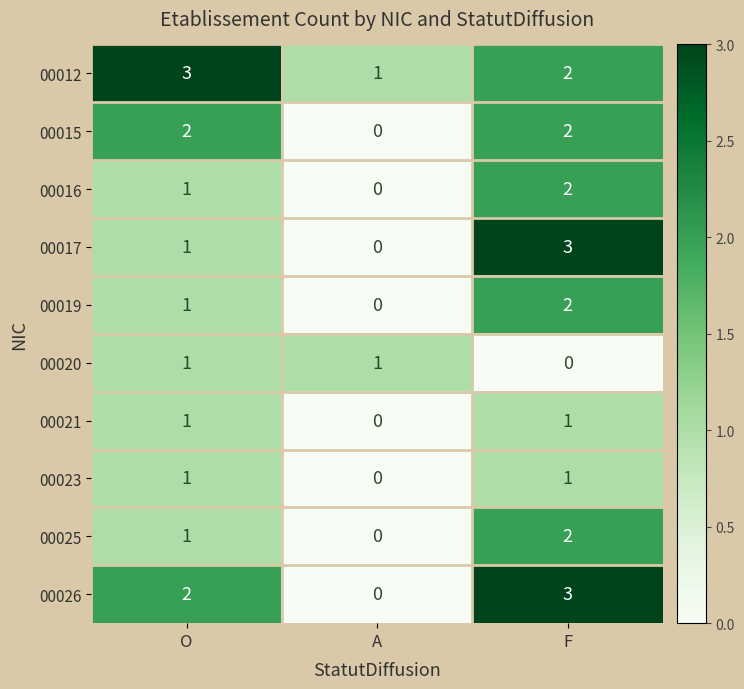

What is the greatest value displayed?

3